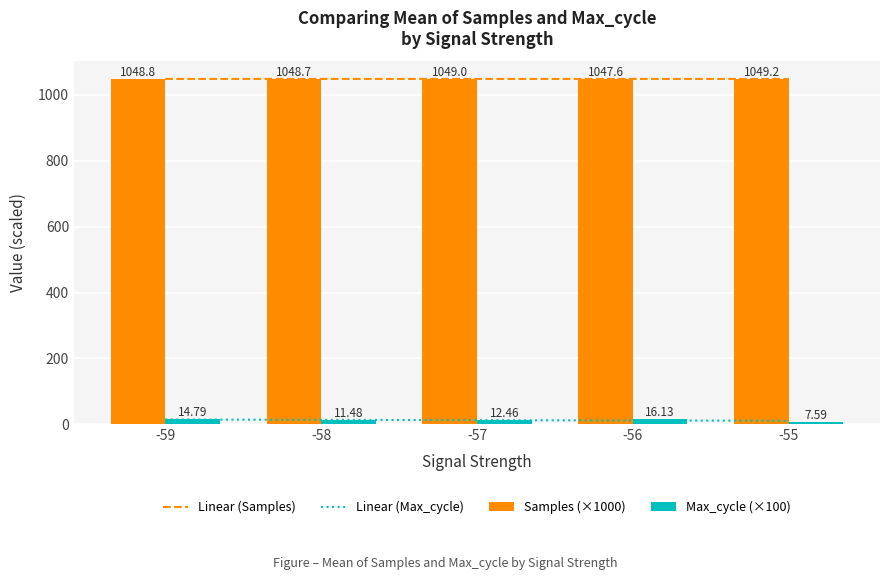

The value of Linear (Samples) at -56 is 1048.7. True or false?

True